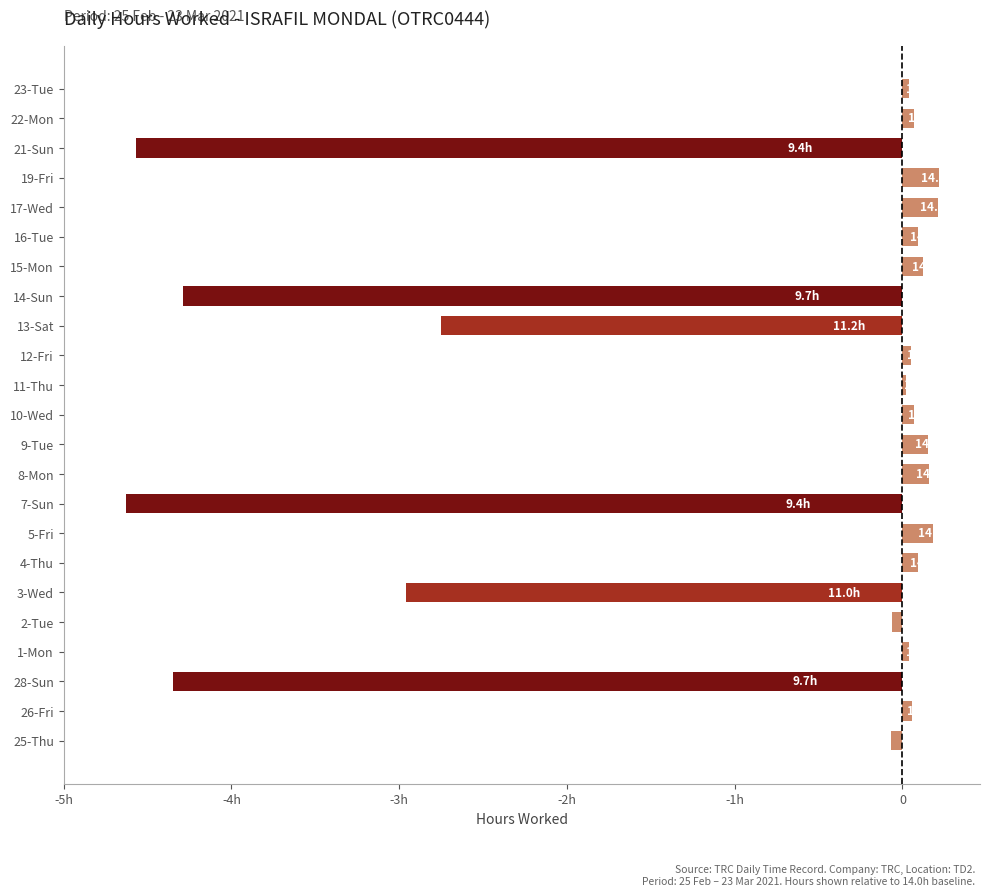

At which label is the value closest to -2?

13-Sat